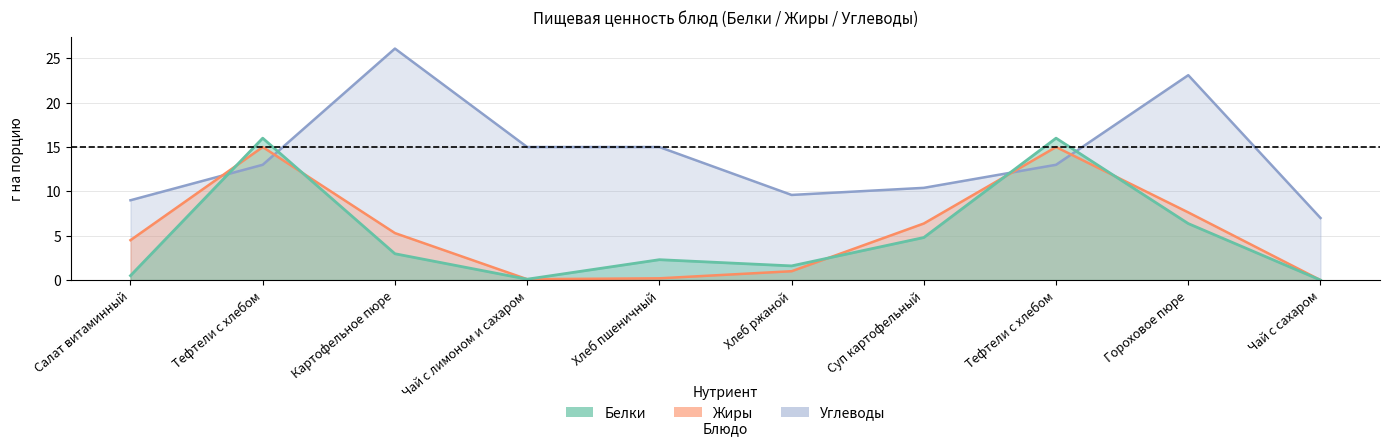

At which label is Углеводы closest to 16?

Чай с лимоном и сахаром